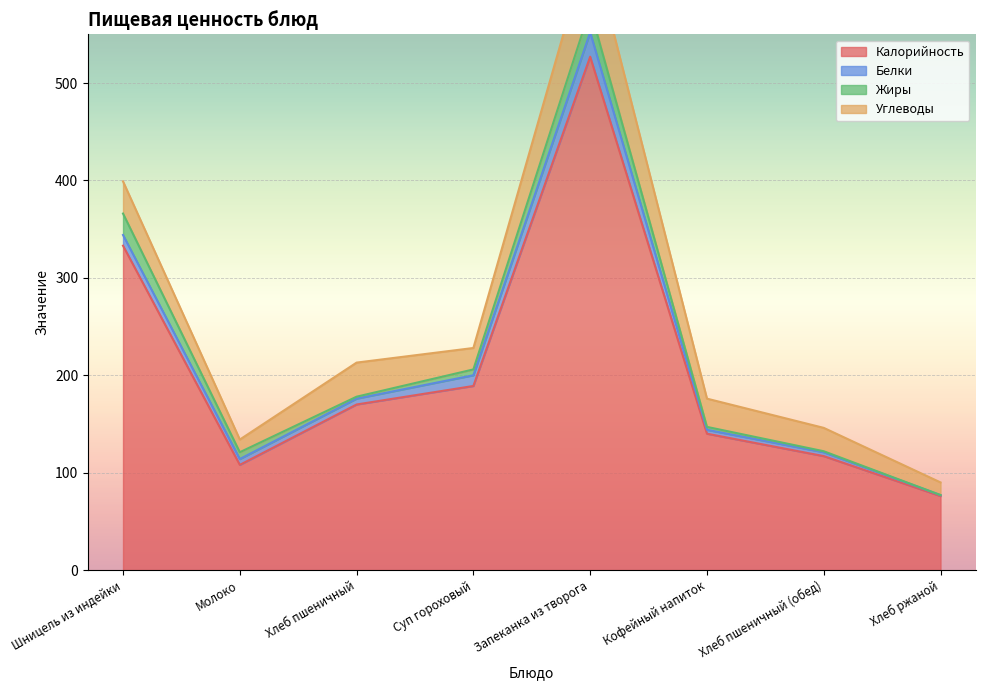

What is the total value across all series at Хлеб пшеничный (обед)?

146